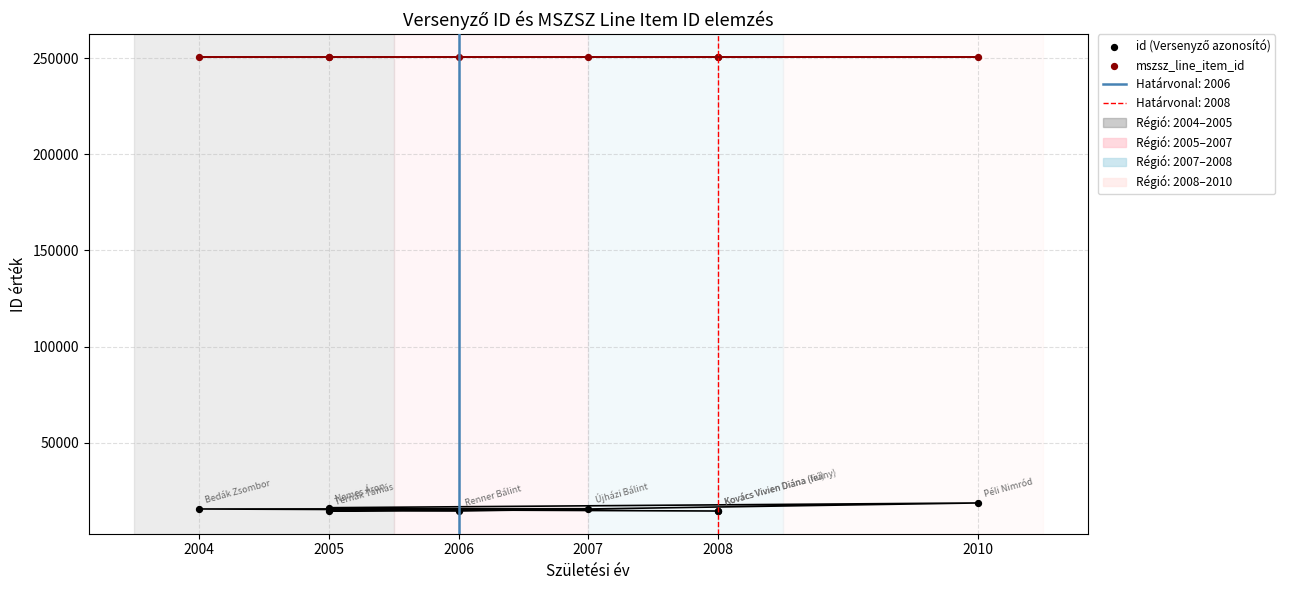

What are all the series names shown in the legend?

id (Versenyző azonosító), mszsz_line_item_id